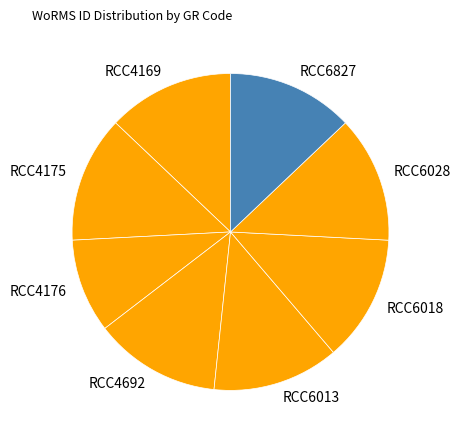

Do RCC4169 and RCC6028 together represent more than half of the pie?

No